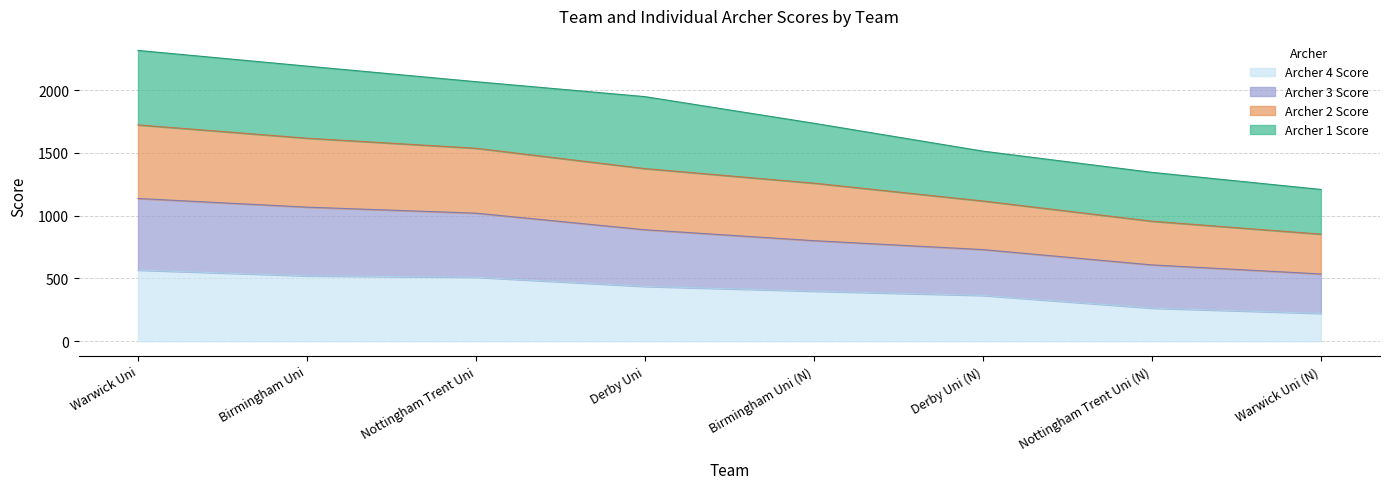

The Archer 4 Score series shows 714 at Birmingham Uni. True or false?

False